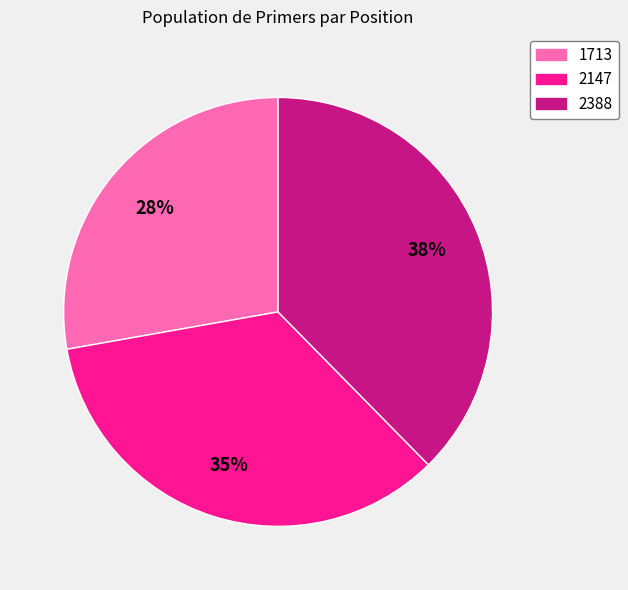

How many segments does this pie chart have?

3